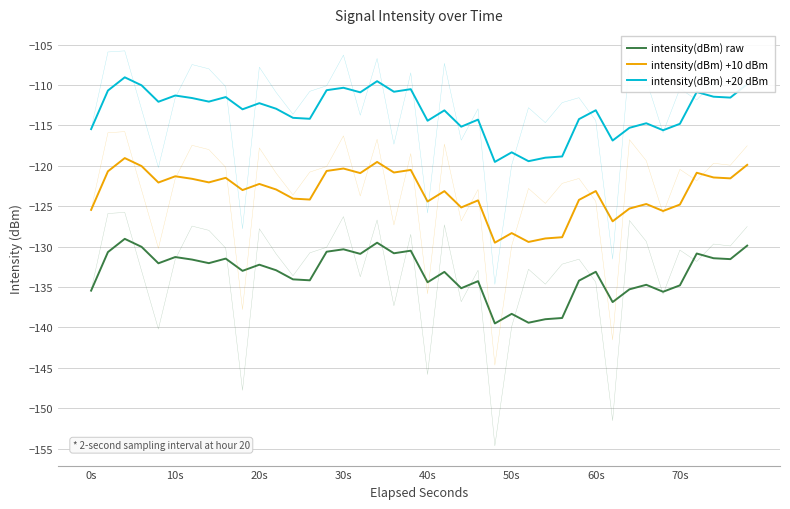

What is the smallest value displayed?

-139.5